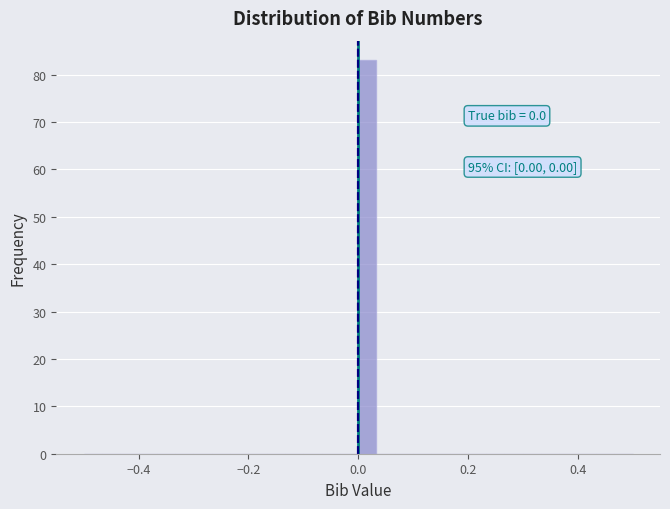

Around what value on the x-axis is the tallest bar? Give the approximate position of its centre, as read against the axis.

0.02